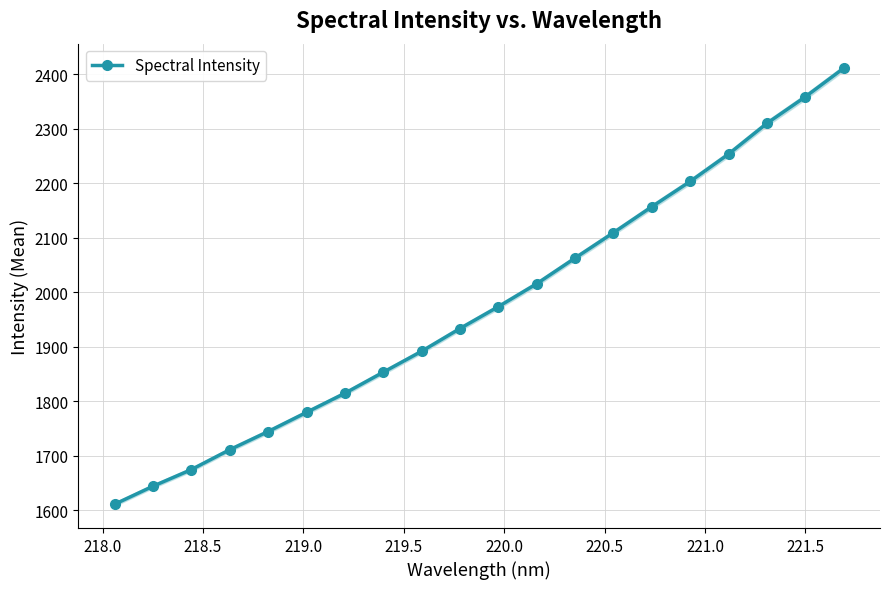

What is the smallest value displayed?

1611.2